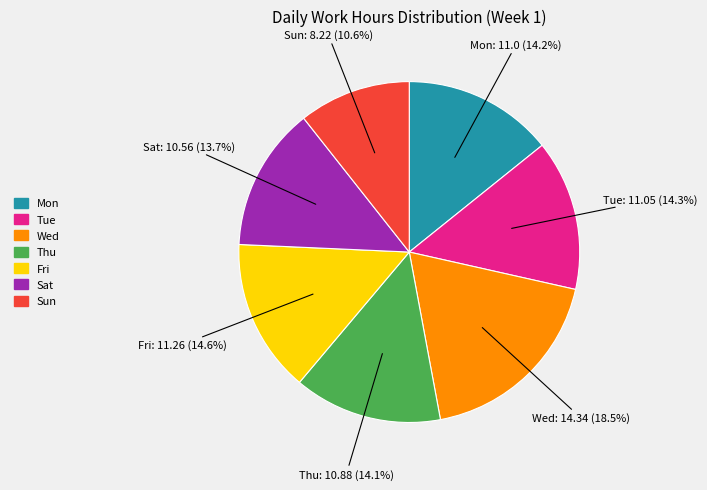

Which has a higher value, Sat or Wed?

Wed